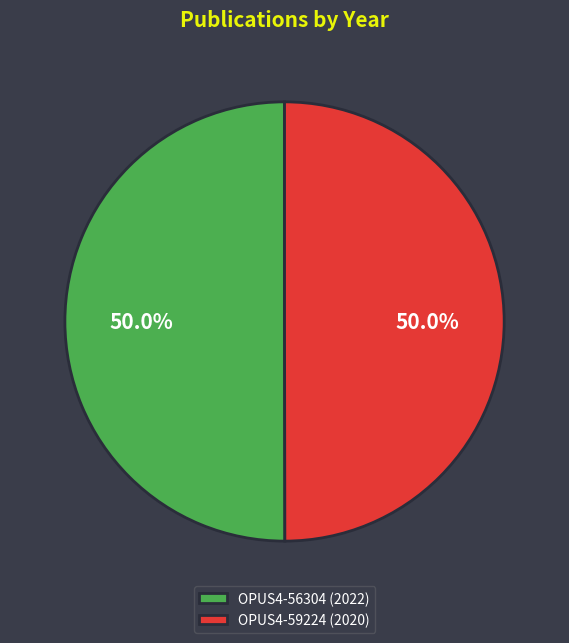

To the nearest percent, what is the average slice percentage?

50%